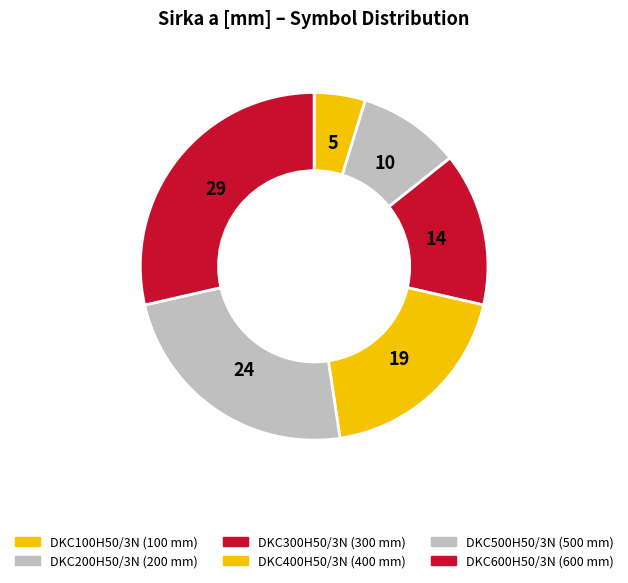

To the nearest percent, what is the difference between the largest and smallest slice percentages?

24%